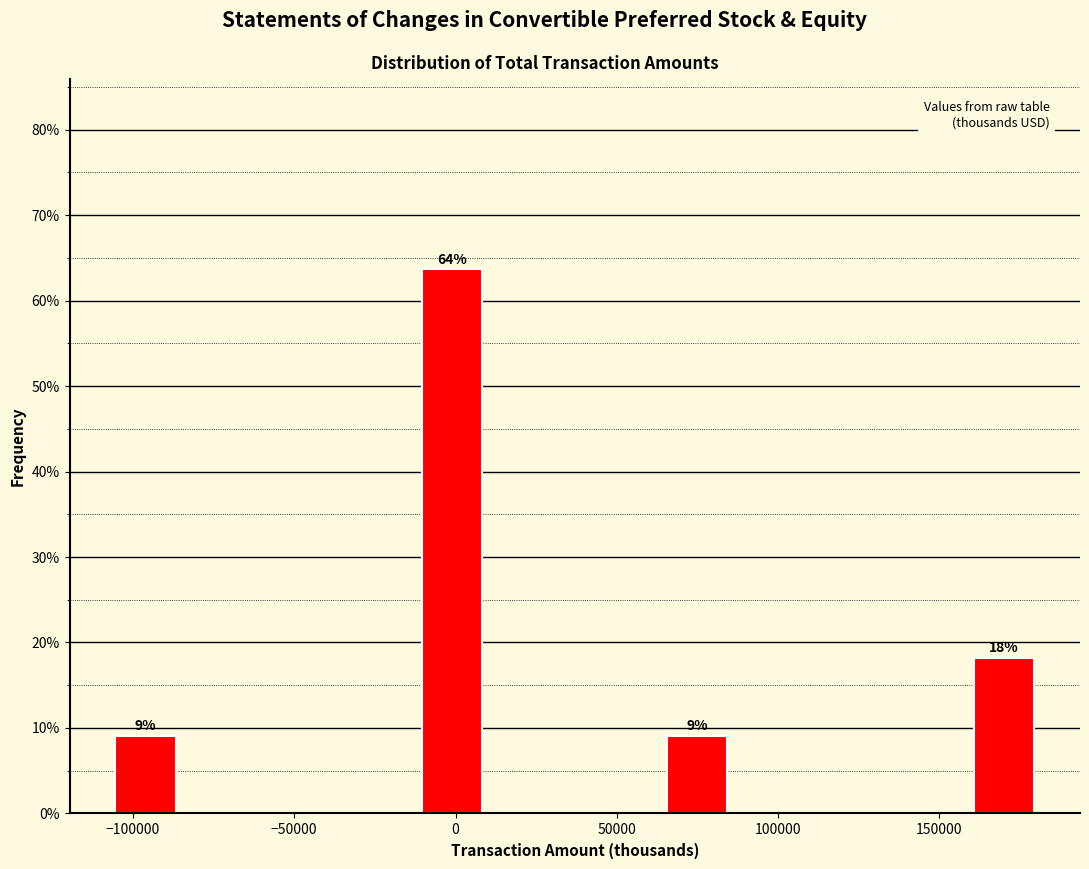

Around what value on the x-axis is the tallest bar? Give the approximate position of its centre, as read against the axis.

0